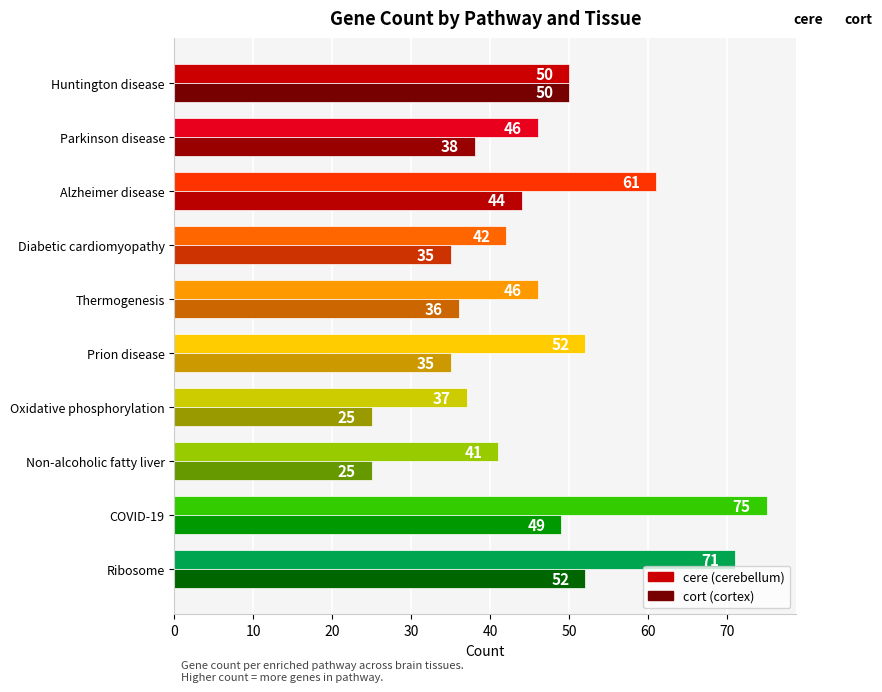

What is the total value across all series at COVID-19?

124